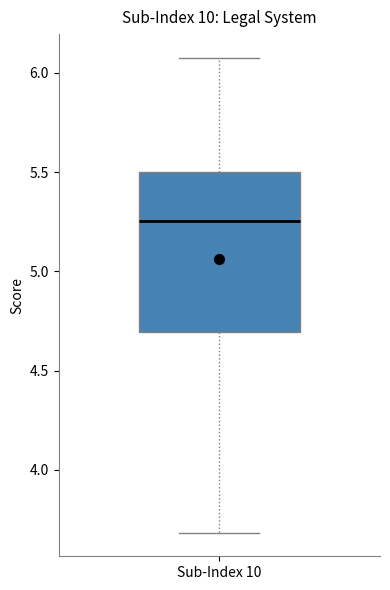

Transcribe this box plot: give where the median line is, the range the box spans, and where the two whiskers end, as read against the y-axis. The values are not printed on the chart, so give them approximately, as read against the axis.

median 5.25, box 4.70 to 5.50, whiskers 3.70 to 6.10